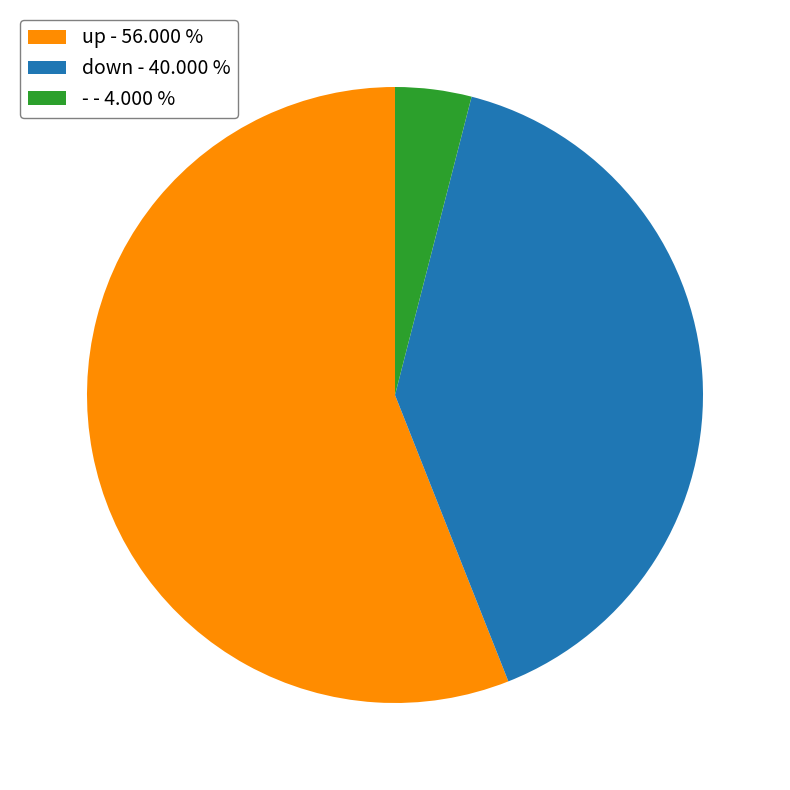

Combined, do down - 40.000 % and - - 4.000 % account for over 50%?

No